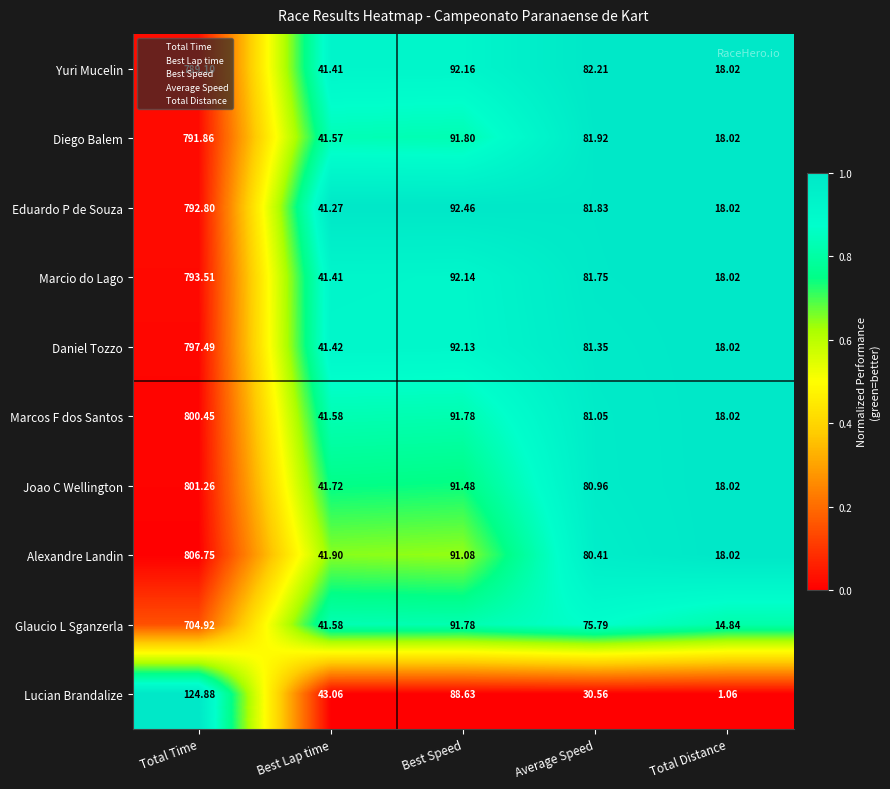

Is the value of Daniel Tozzo at Best Speed greater than the value of Diego Balem at Total Time?

No